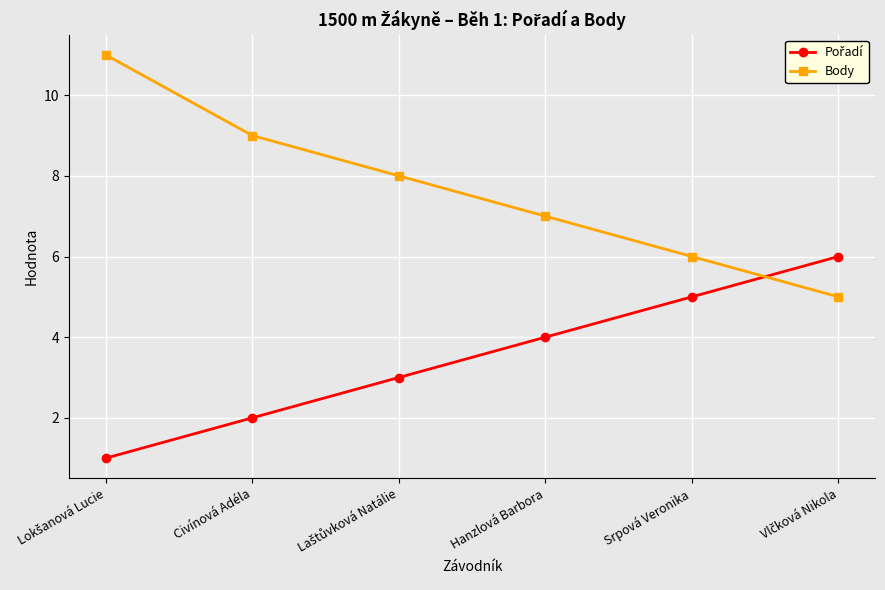

True or false: Body has more than 2 interior local peaks.

False